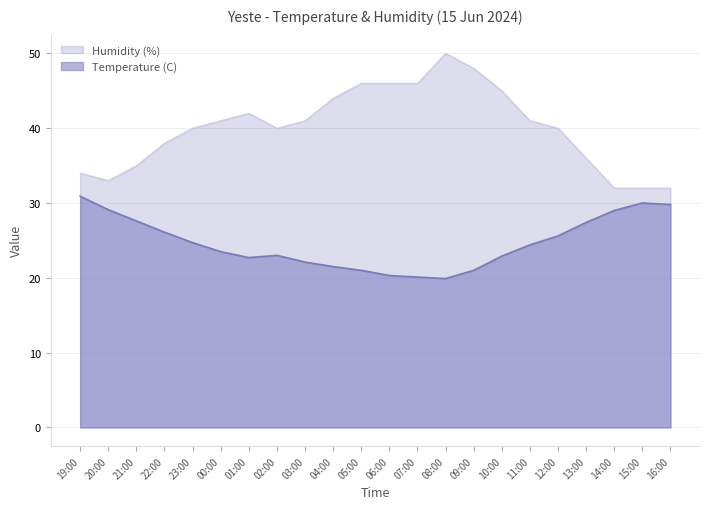

What is the difference between the maximum and minimum values in the Temperature (C) series?

11.0